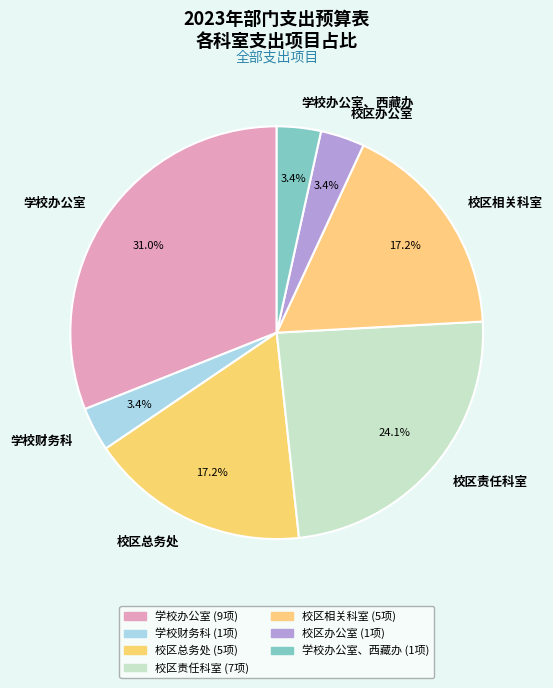

How much of the chart is everything except 学校办公室、西藏办?

96.6%